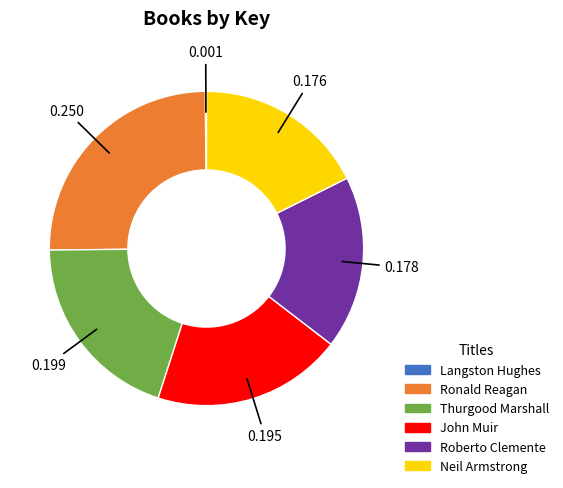

Does Thurgood Marshall represent more than half of the total?

No